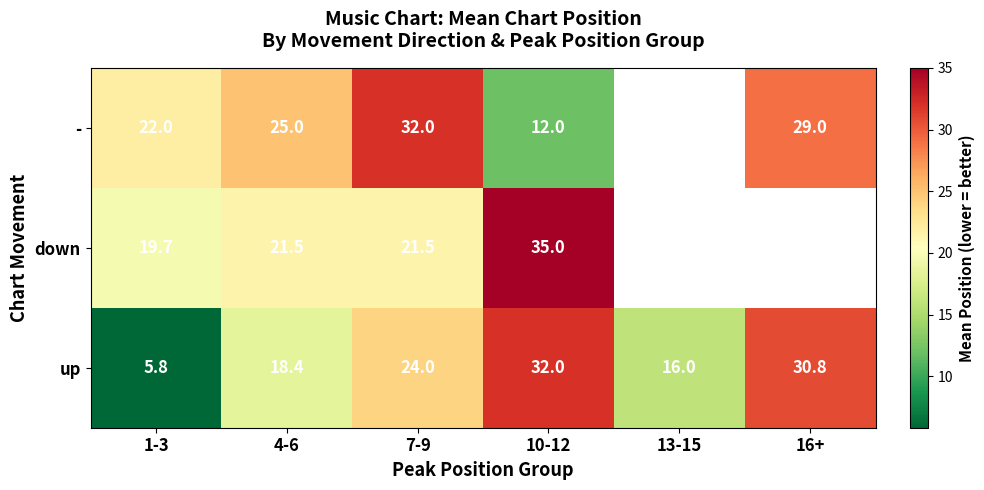

Which series changed the most between 7-9 and 10-12?

-